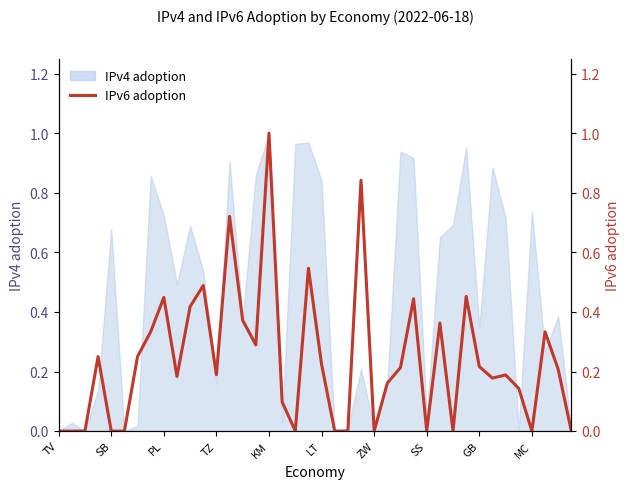

Is it true that the value at ZW is 0.5?

False